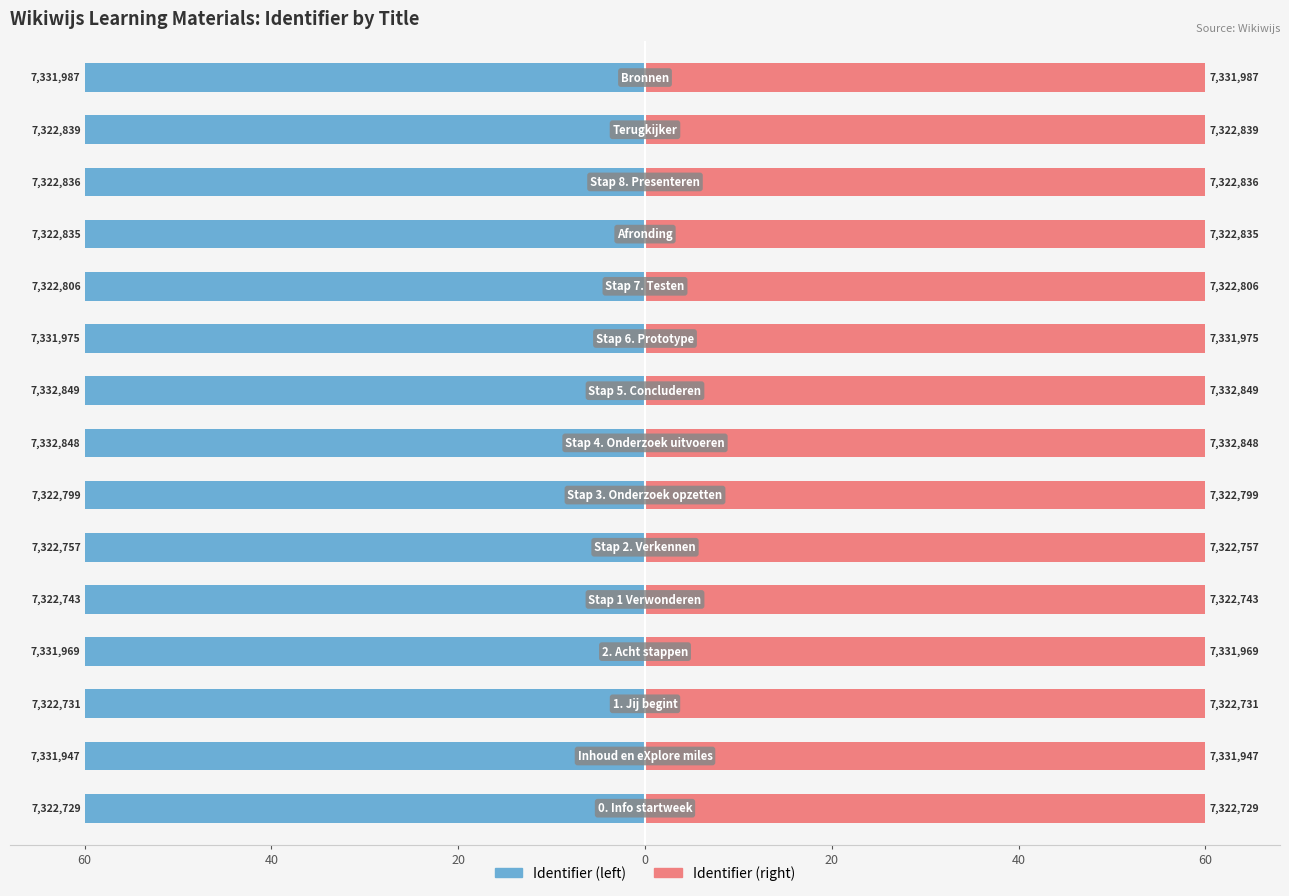

What is the greatest value displayed?

60.0